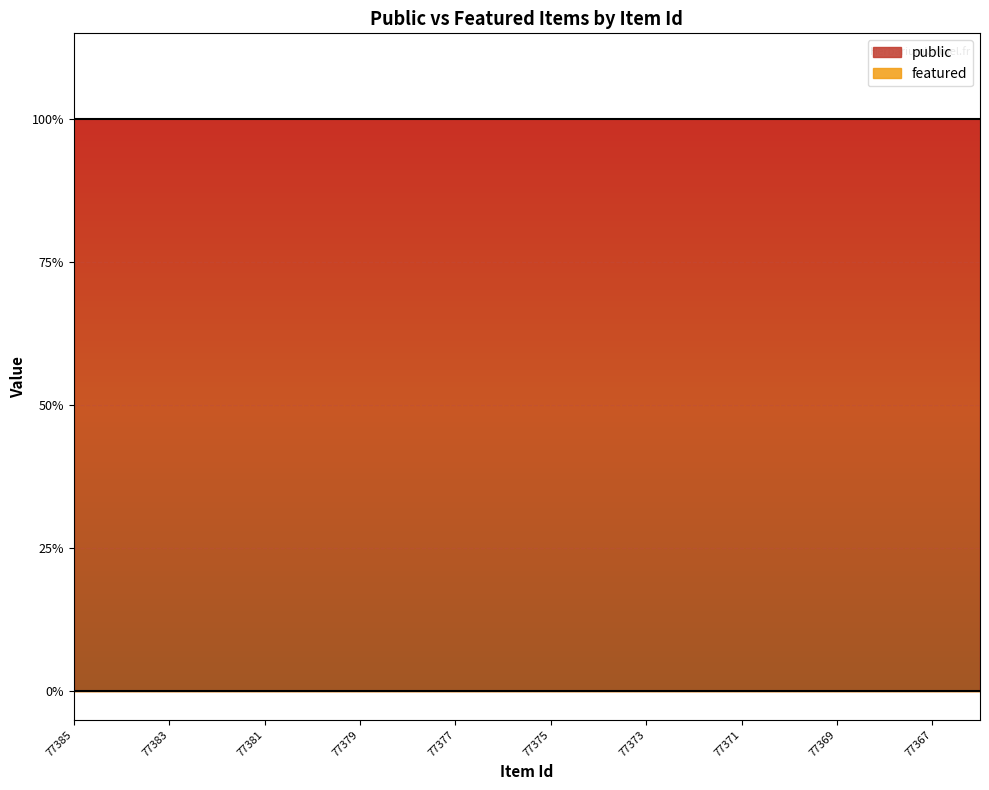

Reading left to right, transcribe all the data shown in this chart.

public: 1	1	1	1	1	1	1	1	1	1	1	1	1	1	1	1	1	1	1	1
featured: 0	0	0	0	0	0	0	0	0	0	0	0	0	0	0	0	0	0	0	0